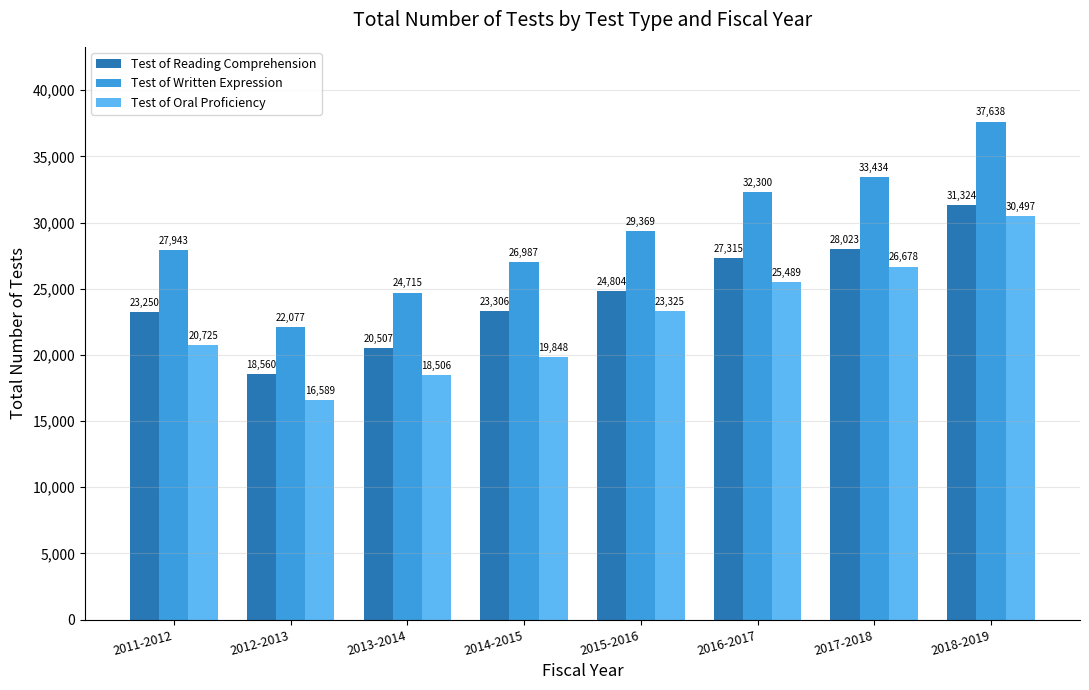

What is the approximate value of Test of Oral Proficiency at 2018-2019?

30497